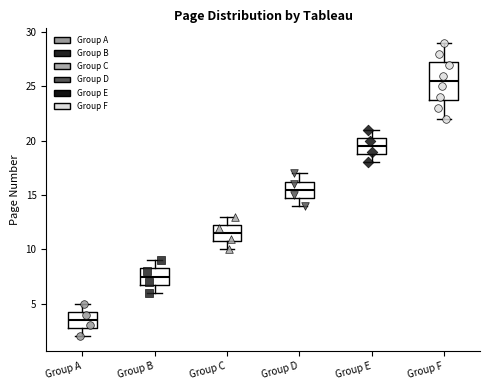

Where is the lower edge of the box for Group D on the y-axis? The values are not printed on the chart, so give them approximately, as read against the axis.

15.0